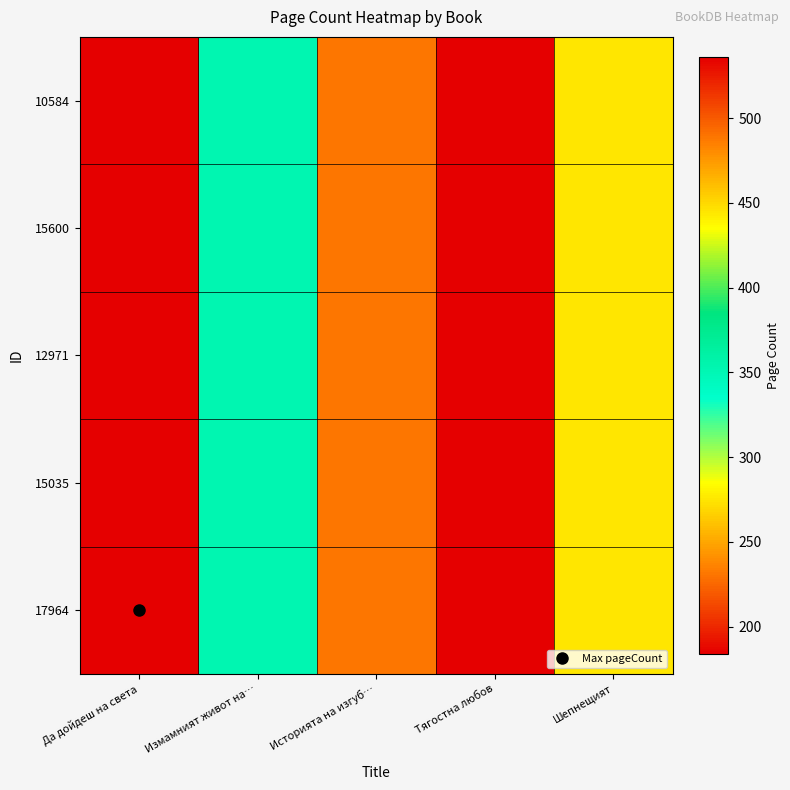

Between Историята на изгуб… and Шепнещият, which series saw the biggest shift?

10584